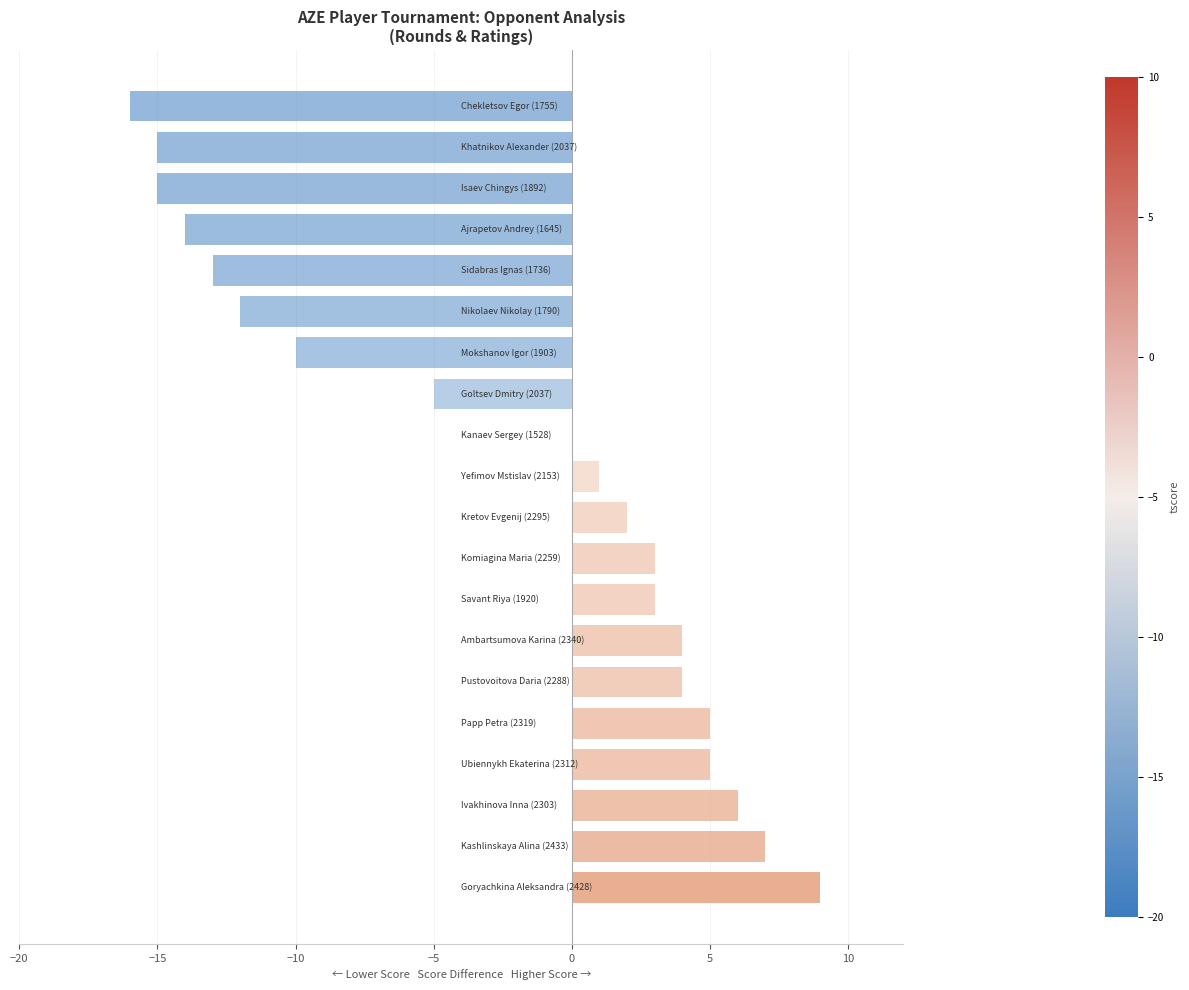

What is the maximum value shown in the chart?

9